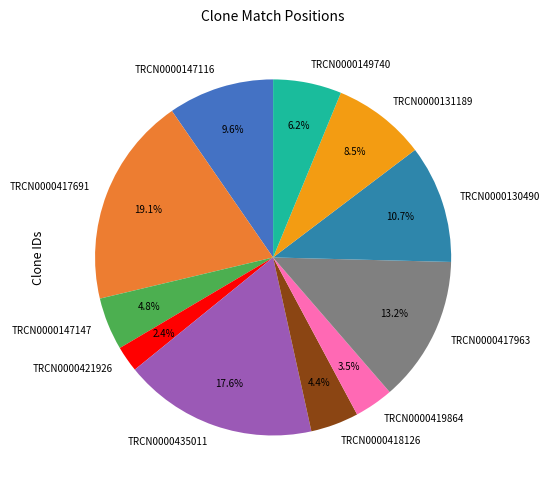

Does TRCN0000435011 account for over 50% of the chart?

No